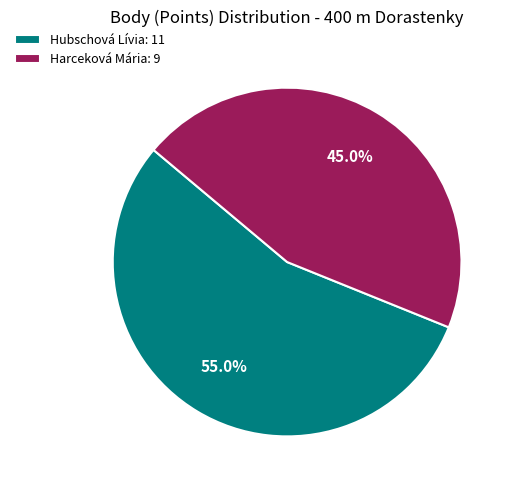

Is there a majority slice in this chart?

Yes